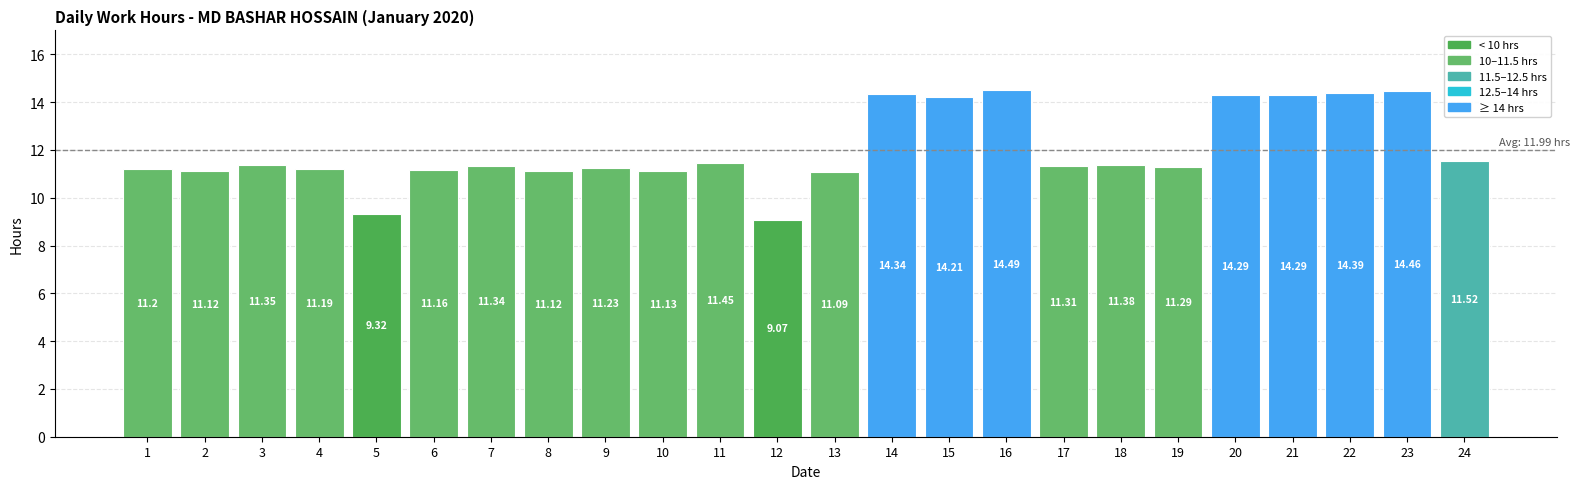

What is the change in value from 4 to 11?

+0.3